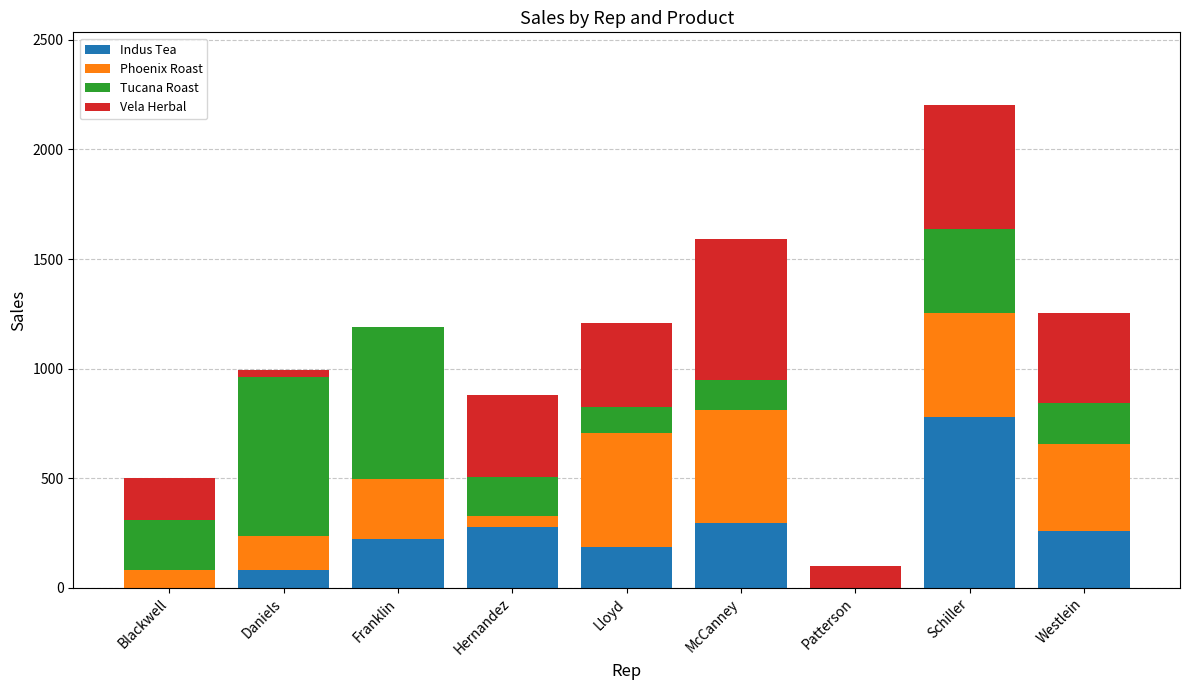

Count the number of categories in the chart.

9